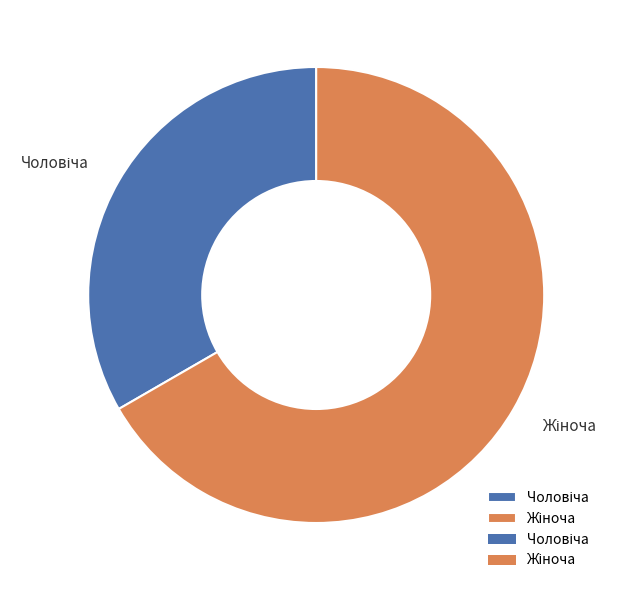

How many segments does this pie chart have?

2